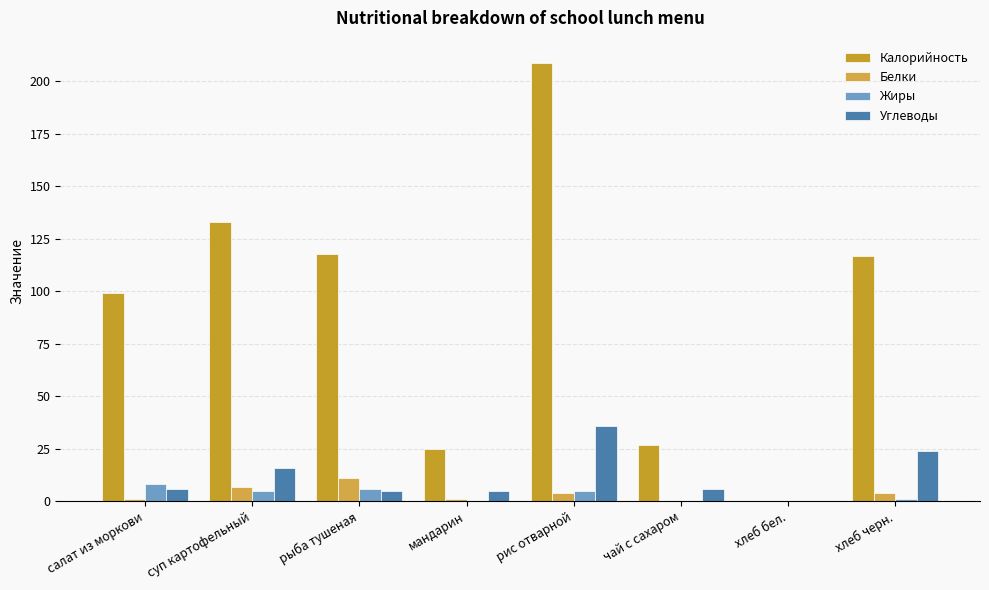

Does the chart contain stacked bars?

No